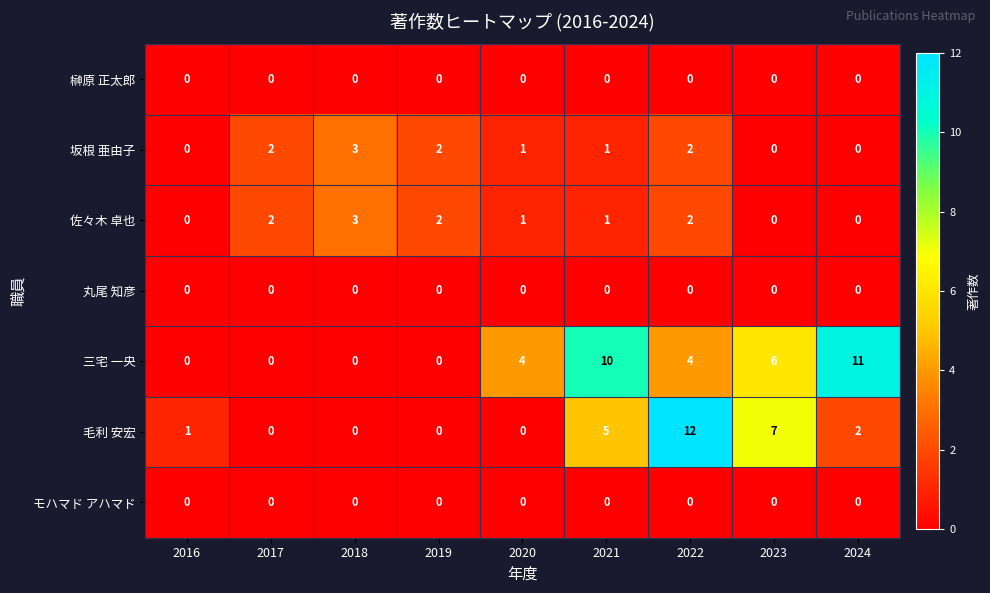

At which label does 佐々木 卓也 first exceed 1?

2017